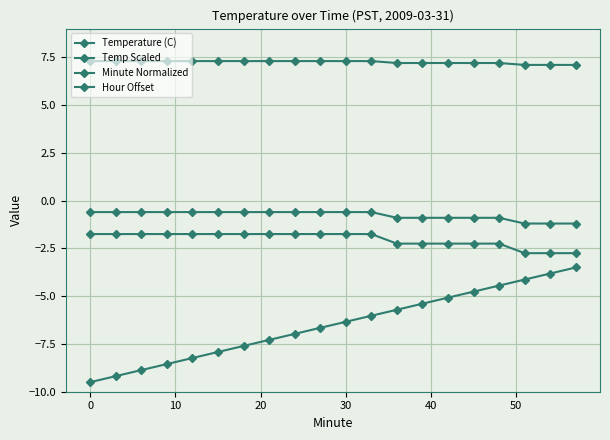

How many lines are shown in the chart?

4